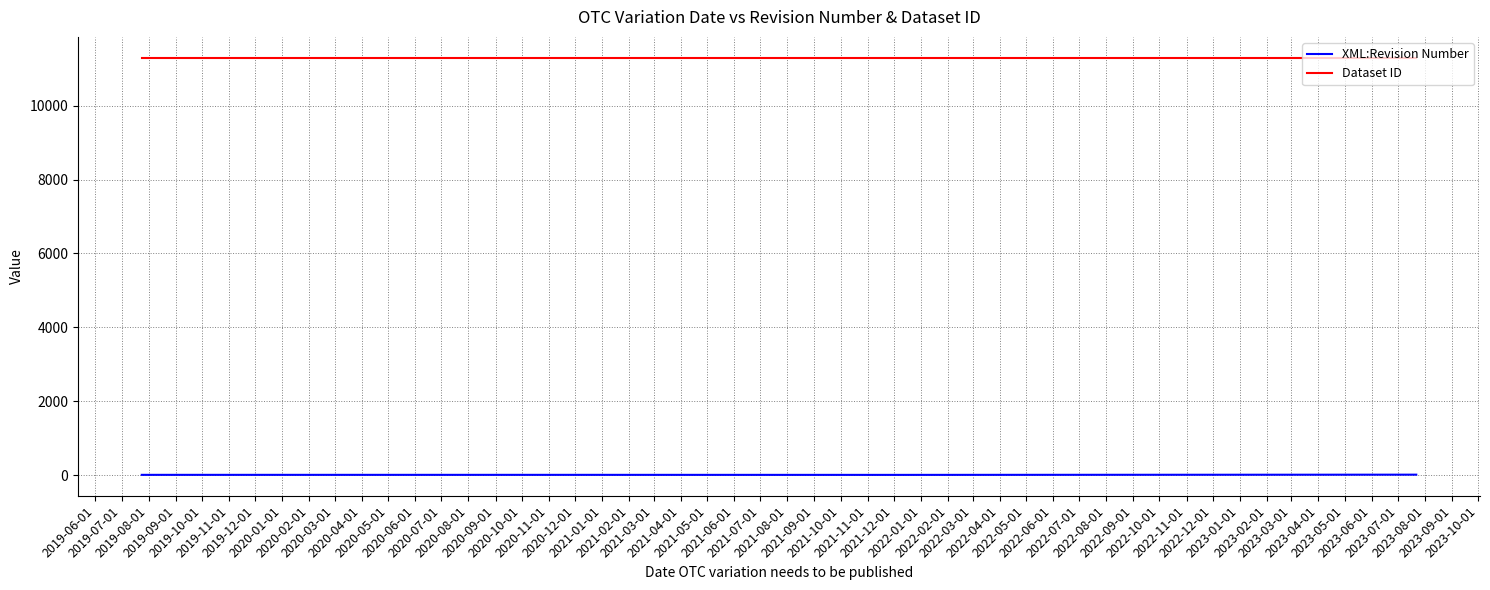

Between 2019-09-01 and 2019-12-01, which is larger?

2019-12-01